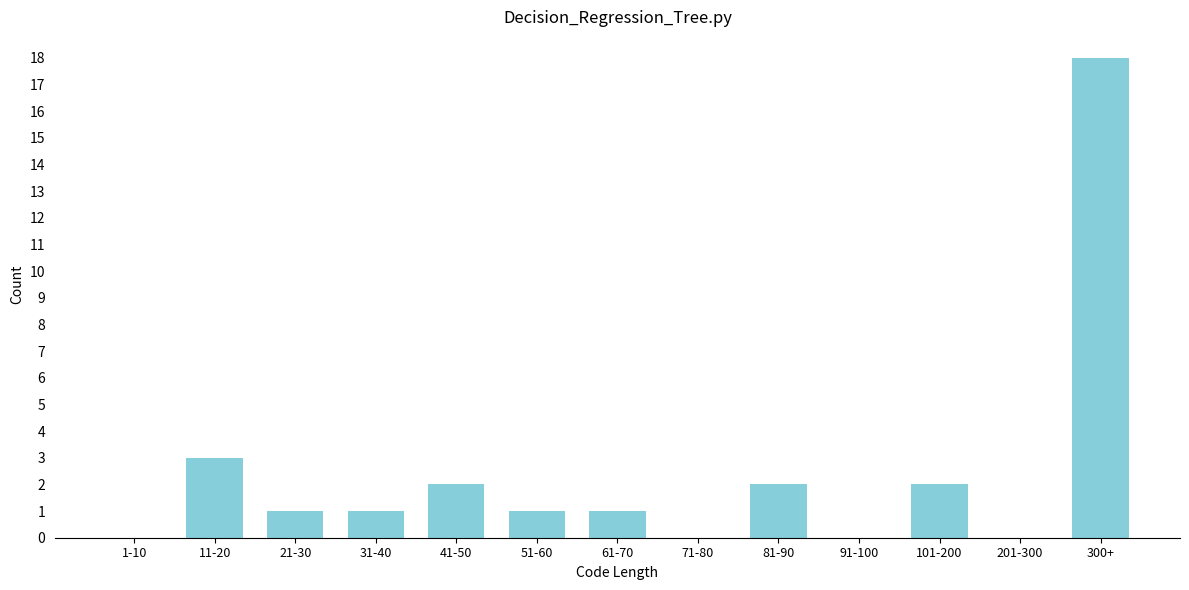

Reading left to right, transcribe all the data shown in this chart.

1-10=0	11-20=3	21-30=1	31-40=1	41-50=2	51-60=1	61-70=1	71-80=0	81-90=2	91-100=0	101-200=2	201-300=0	300+=18